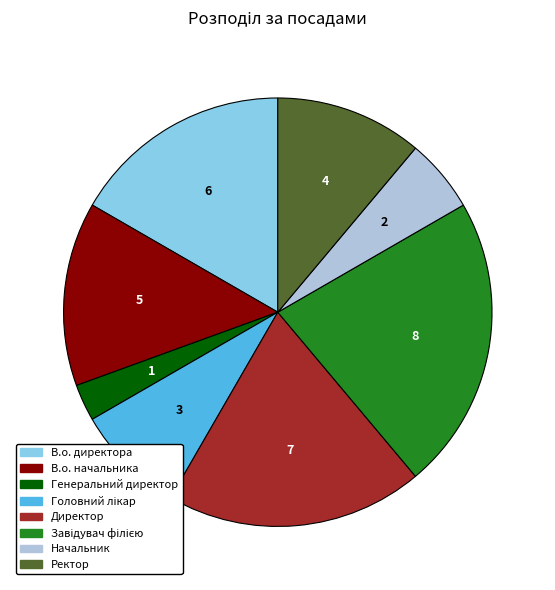

Approximately how many times larger is the value at В.о. начальника compared to Директор?

0.7